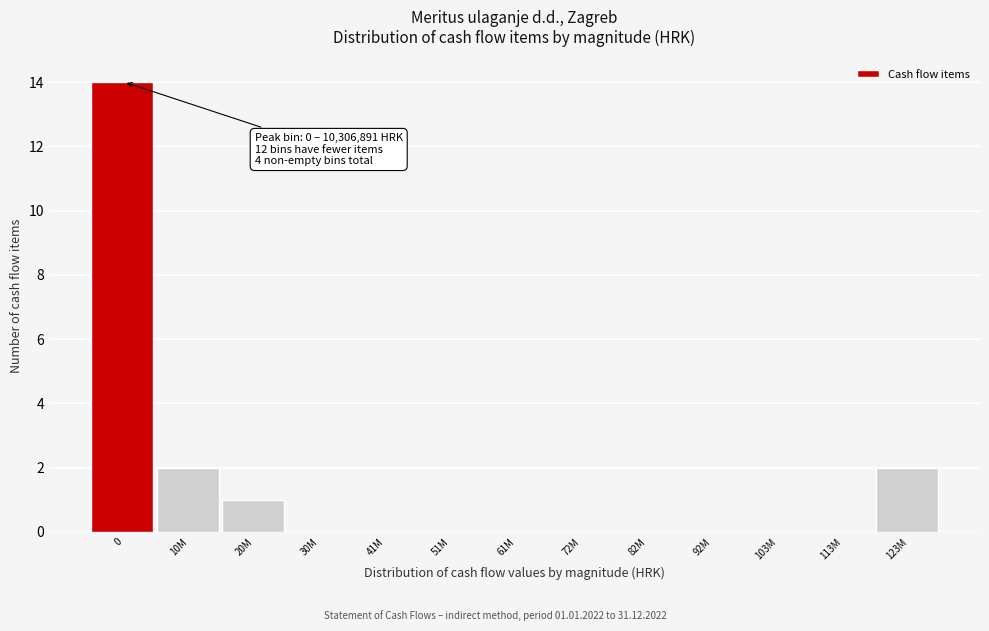

Reading left to right, extract all data points from this chart.

0=14	10M=2	20M=1	30M=0	41M=0	51M=0	61M=0	72M=0	82M=0	92M=0	103M=0	113M=0	123M=2